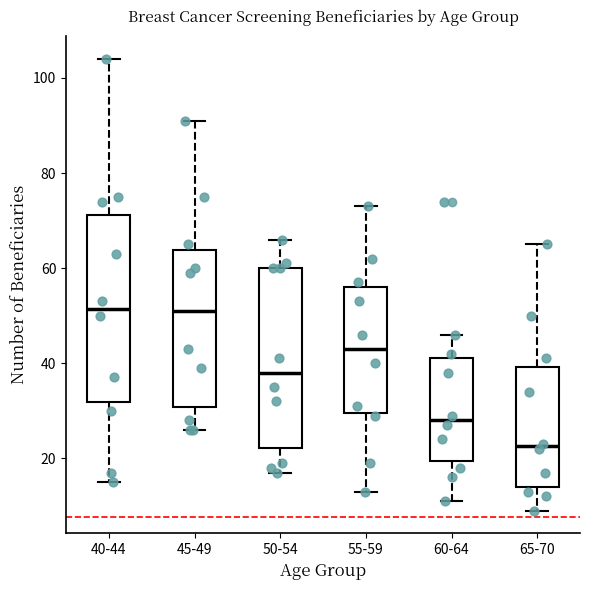

Reading left to right, read every box against the y-axis: the position of its median line, the range the box covers, and the ends of its whiskers. The values are not printed on the chart, so give them approximately, as read against the axis.

40-44: median 52, box 32 to 72, whiskers 16 to 104
45-49: median 52, box 30 to 64, whiskers 26 to 92
50-54: median 38, box 22 to 60, whiskers 18 to 66
55-59: median 44, box 30 to 56, whiskers 14 to 74
60-64: median 28, box 20 to 42, whiskers 12 to 46
65-70: median 22, box 14 to 40, whiskers 10 to 66